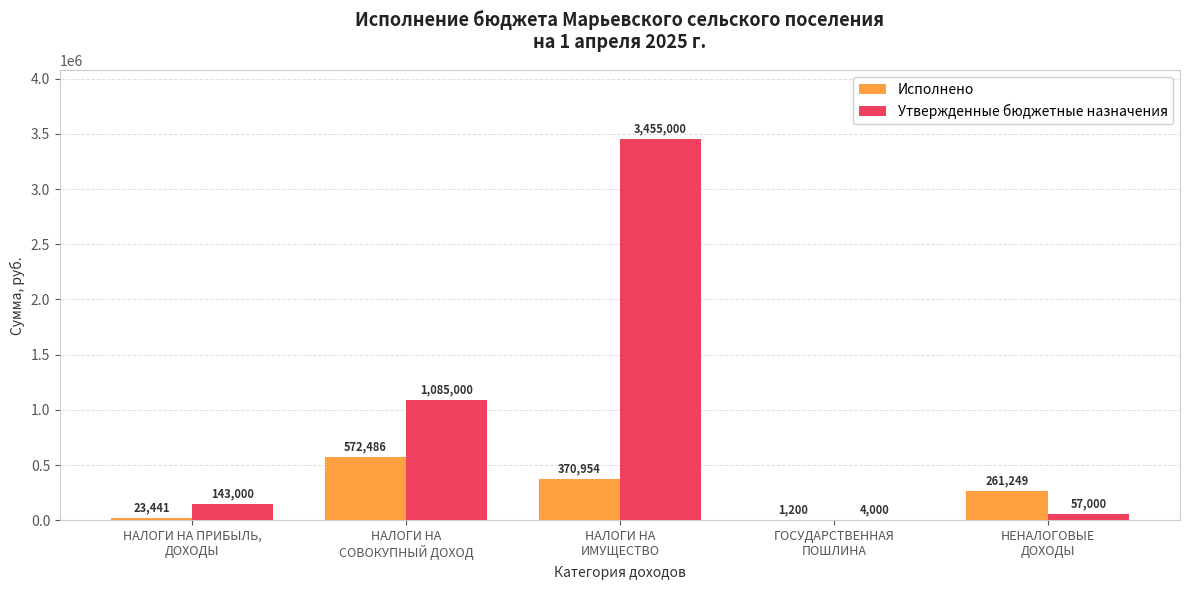

What is the sum of all Утвержденные бюджетные назначения values?

4744000.0